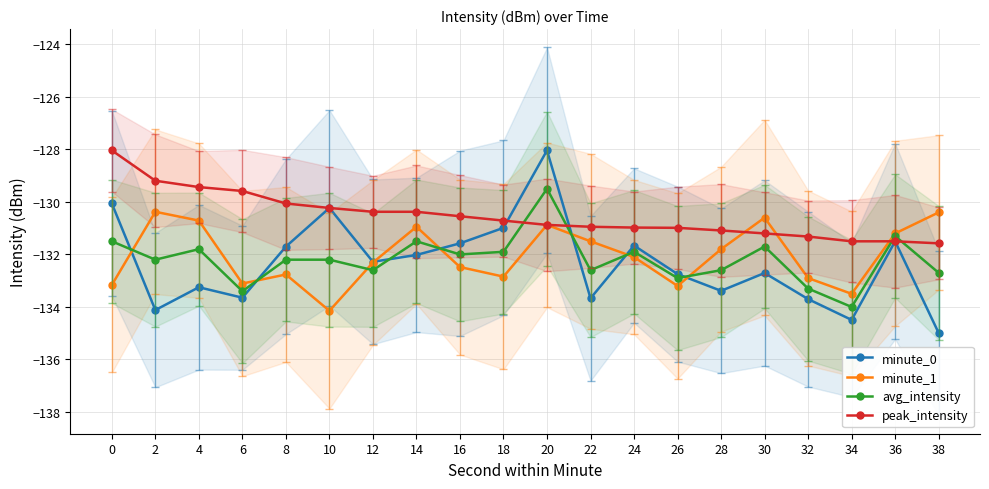

In minute_1, how many points are higher than both neighbors (excluding endpoints)?

5